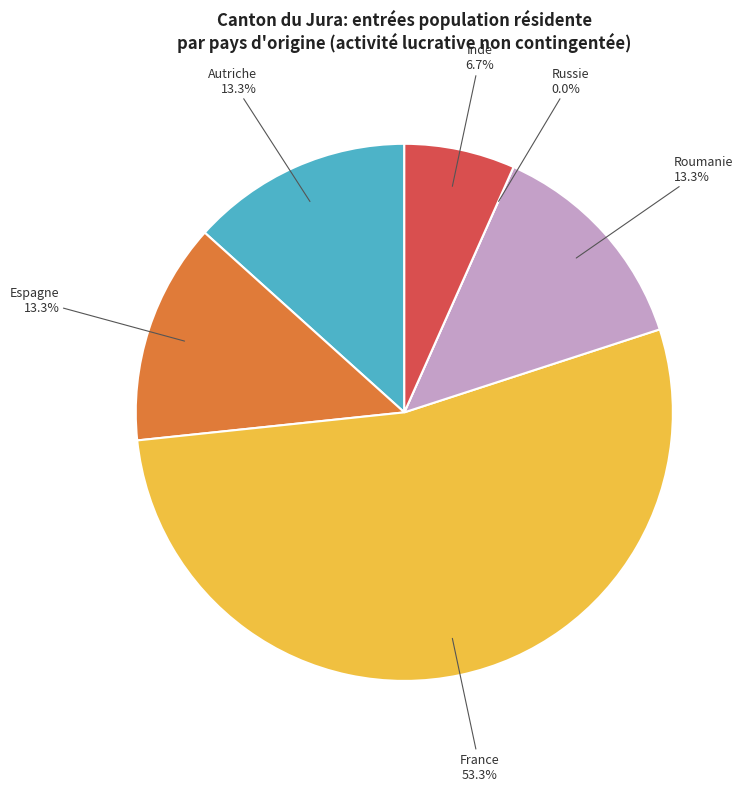

The Autriche slice represents 13% of the pie. True or false?

True